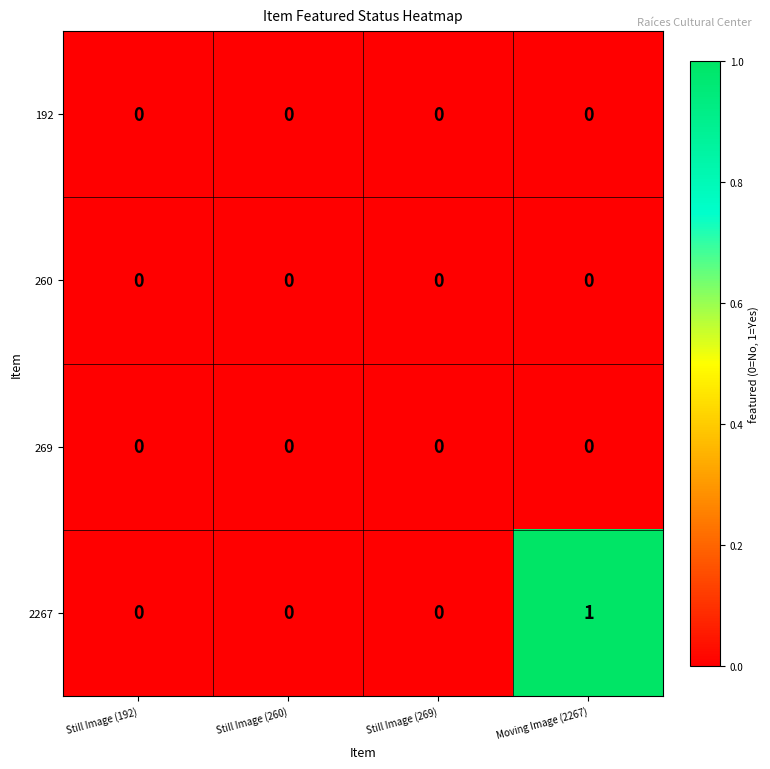

At which category does the chart reach its peak across all series?

Moving Image (2267)